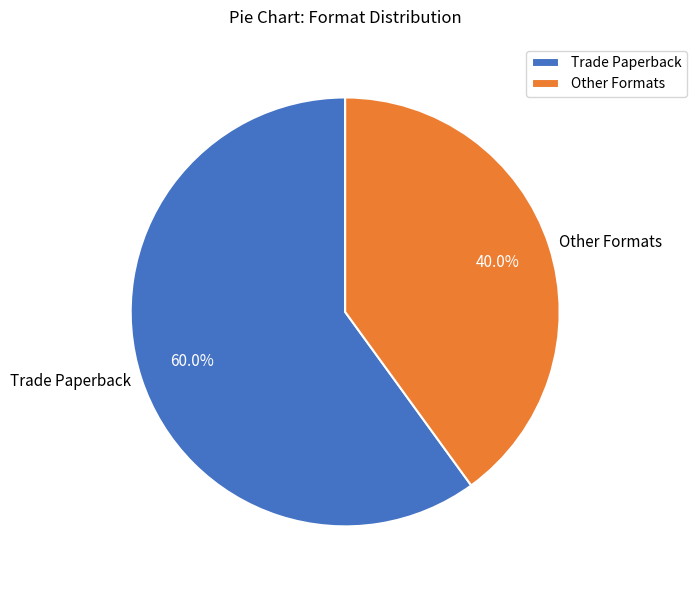

Do Other Formats and Trade Paperback together represent more than half of the pie?

Yes